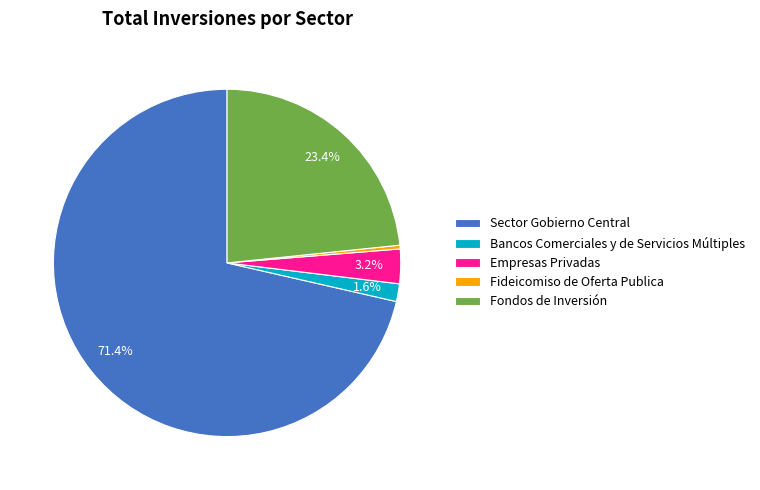

To the nearest percent, what is the difference between the Fideicomiso de Oferta Publica and Bancos Comerciales y de Servicios Múltiples slice percentages?

1%